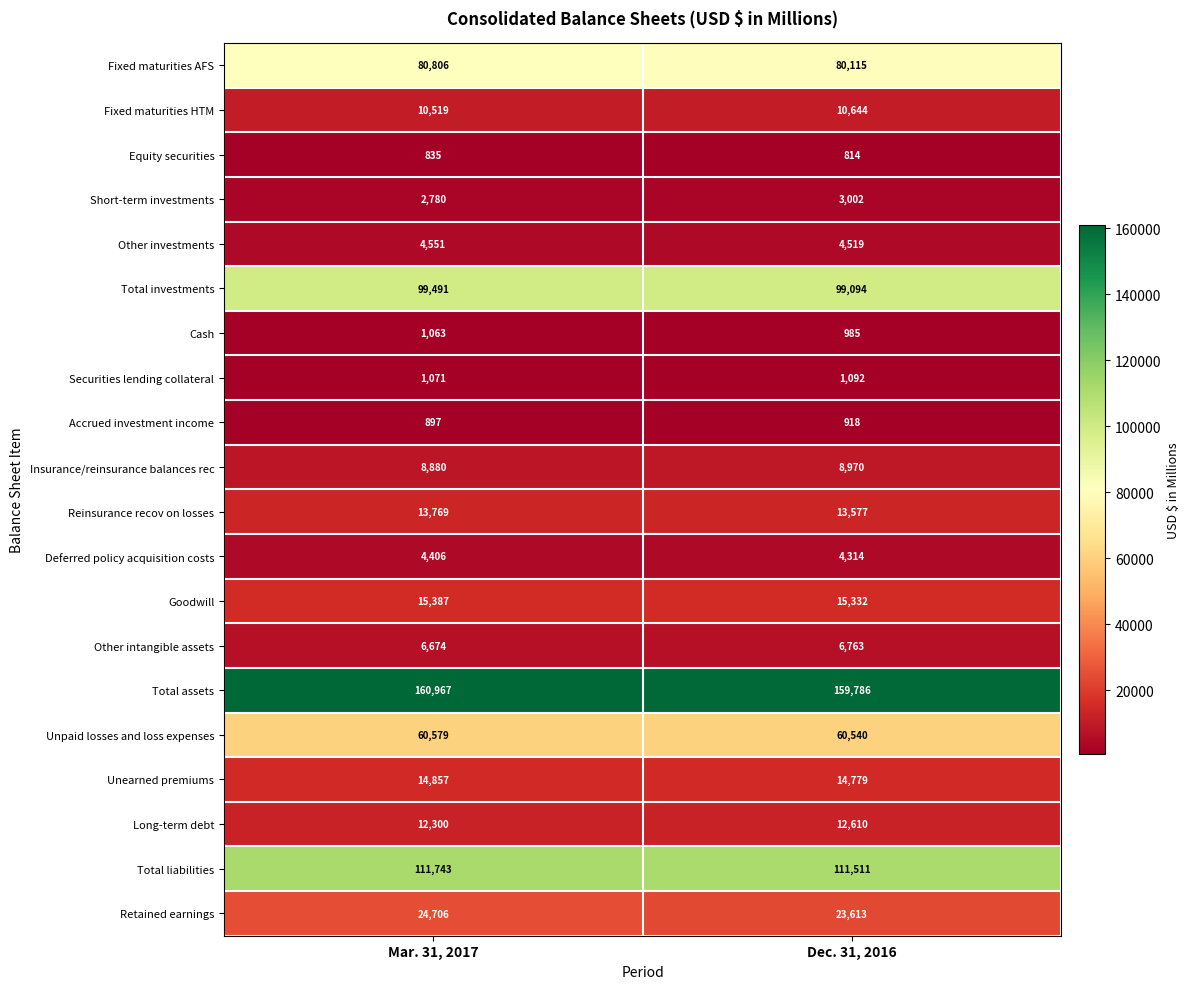

How many categories are shown in the chart?

2